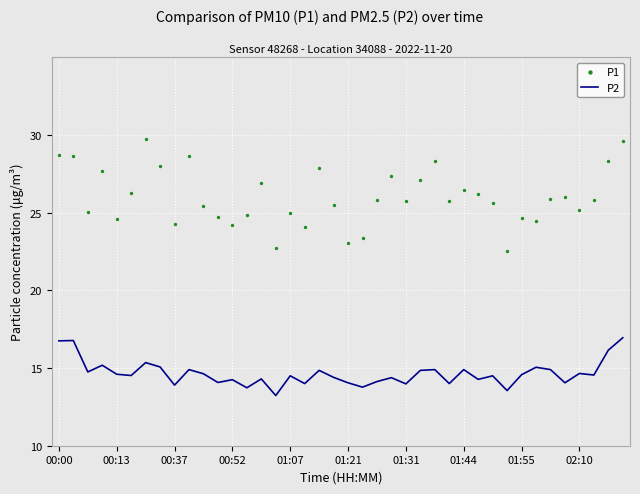

Which series reaches the minimum Y coordinate?

P2